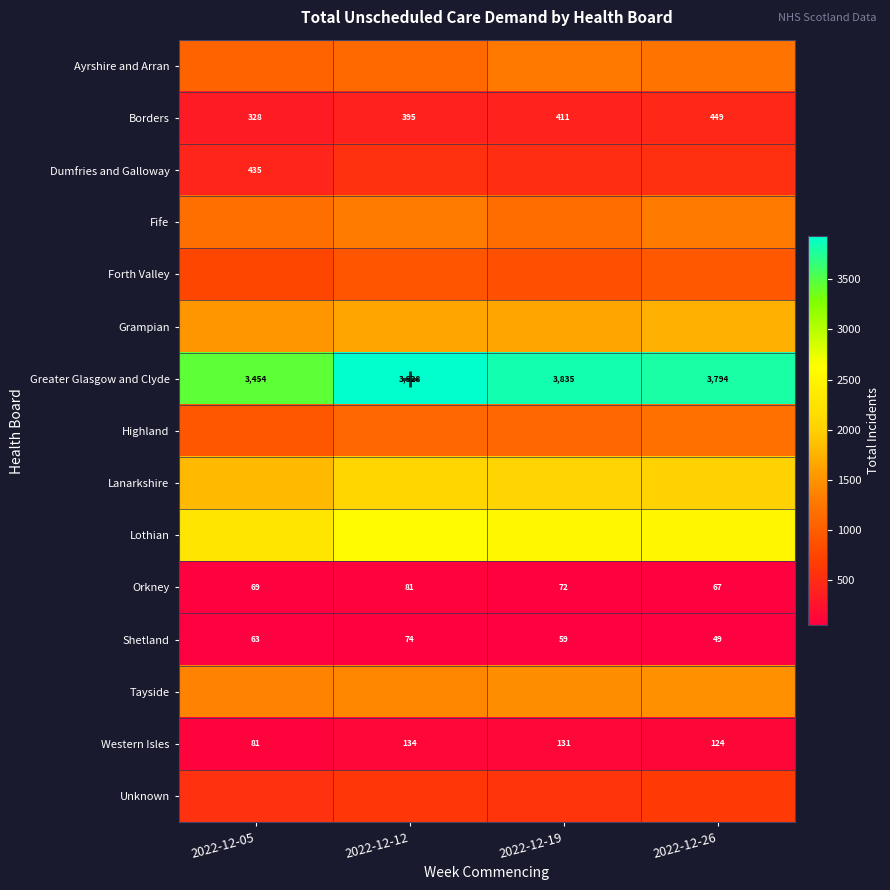

What is the difference between the second highest and second lowest values in the Borders series?

16